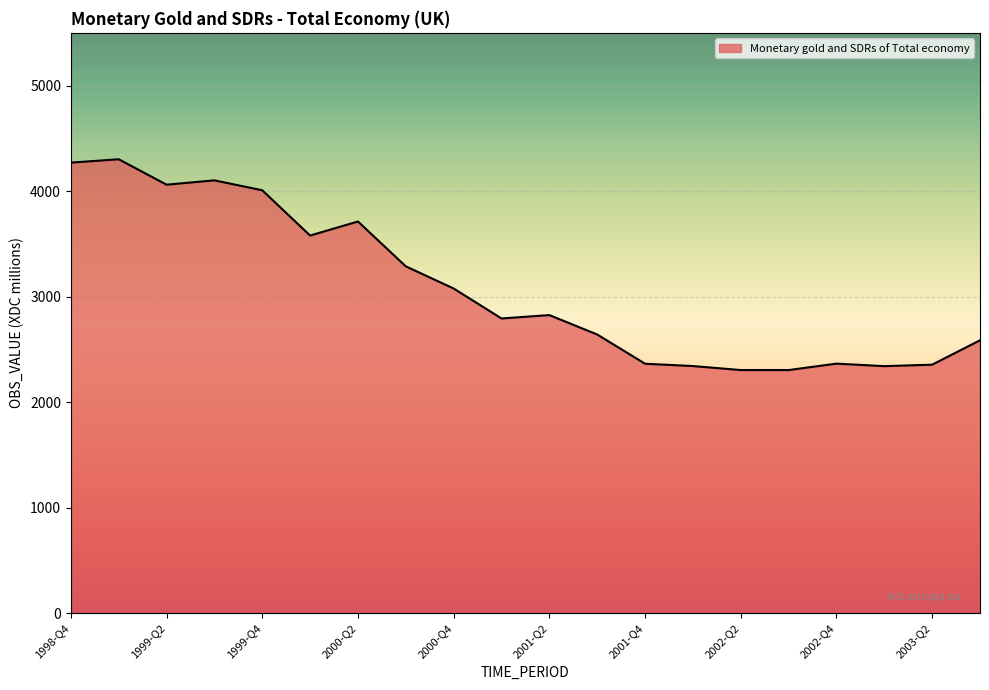

What is the maximum value shown in the chart?

4302